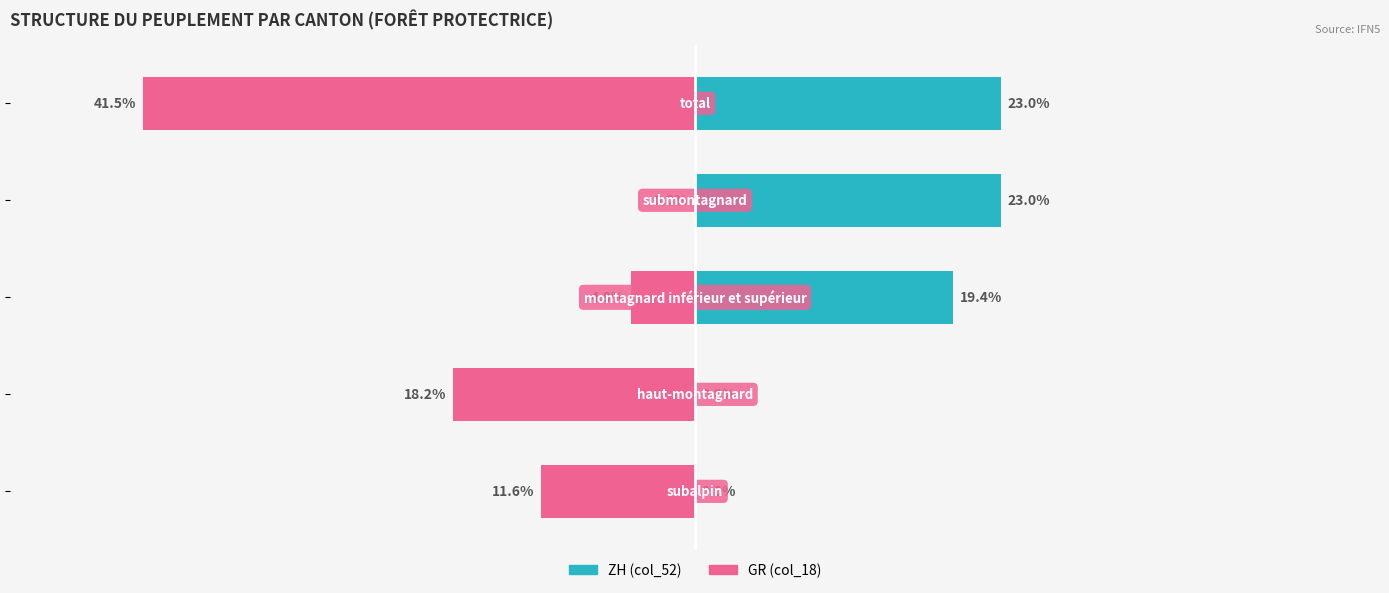

How many ZH (col_52) values are between 0 and 23?

5